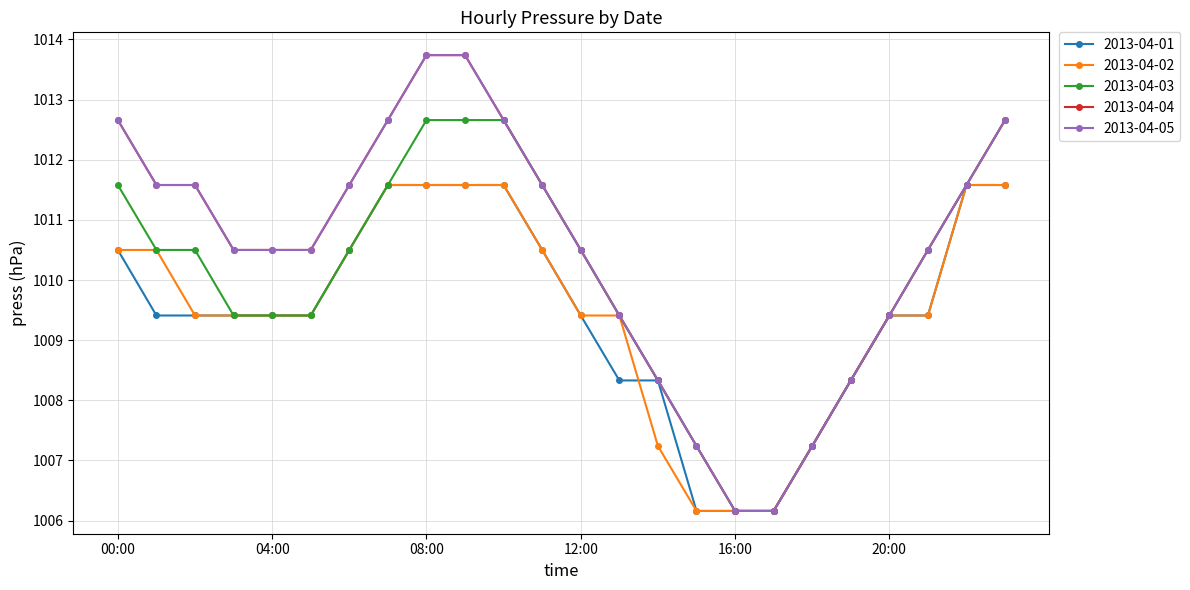

Is this an area chart (filled region under the line)?

No